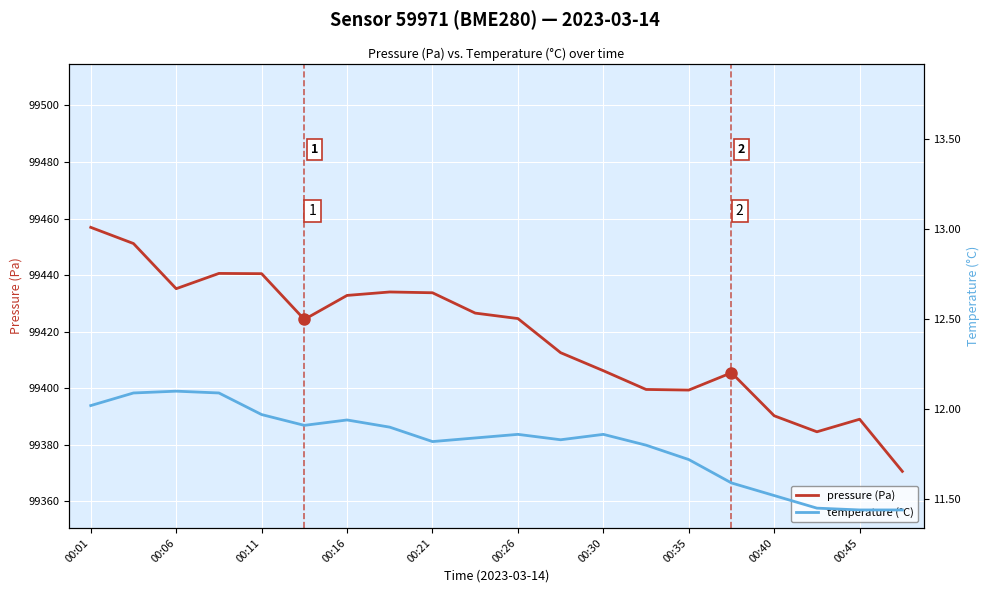

Is it true that pressure (Pa) equals 148183.4 at 00:35?

False